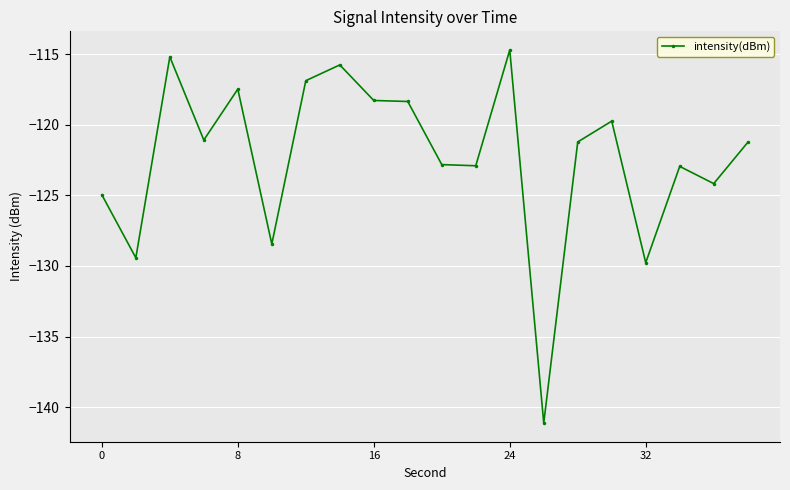

True or false: the data has more than 0 interior local peaks.

True